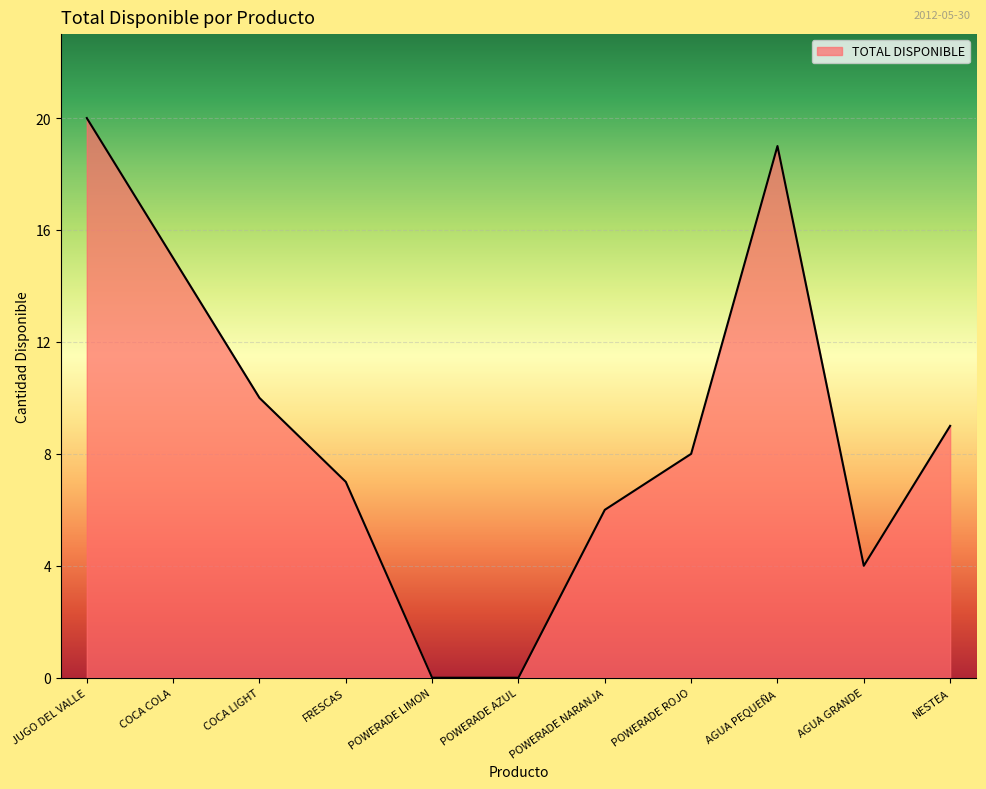

What is the maximum value shown in the chart?

20